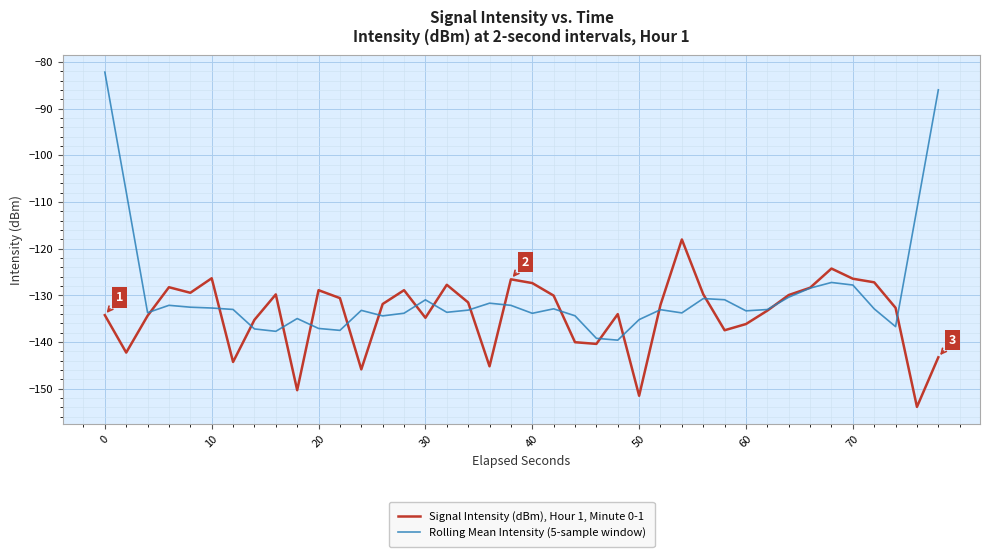

What is the smallest value displayed?

-153.9